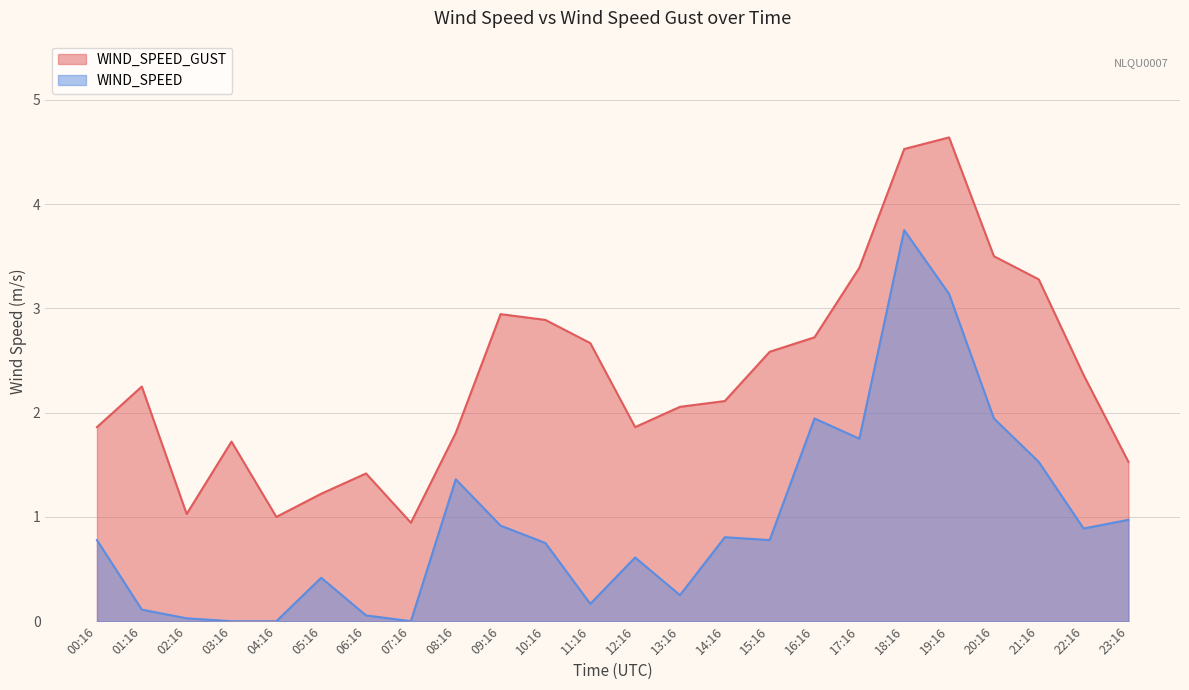

At which category is the sum across all series the highest?

18:16